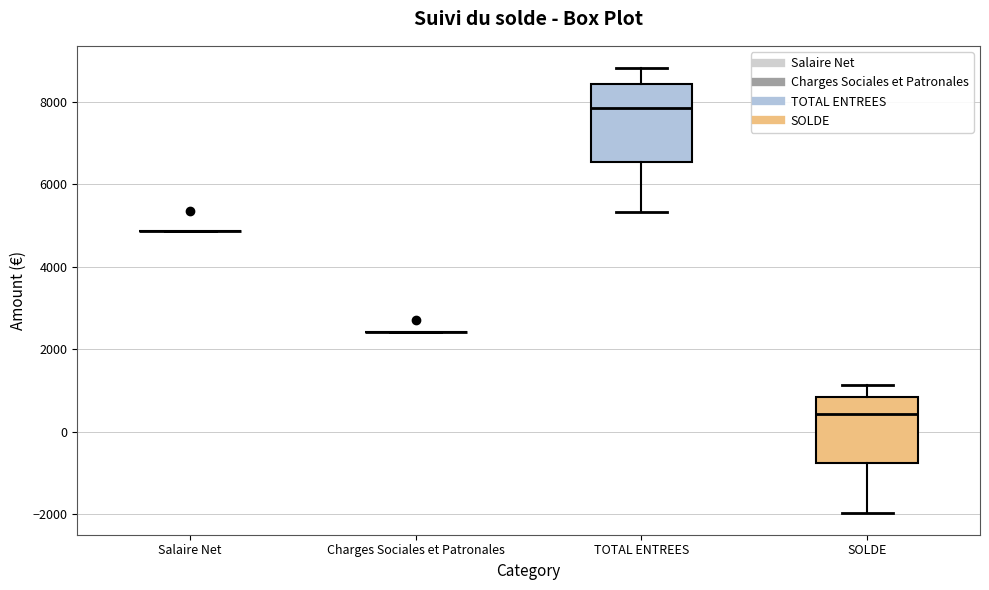

Reading left to right, read every box against the y-axis: the position of its median line, the range the box covers, and the ends of its whiskers. The values are not printed on the chart, so give them approximately, as read against the axis.

Salaire Net: box collapsed to a line at 4800, whiskers 4800 to 4800
Charges Sociales et Patronales: box collapsed to a line at 2400, whiskers 2400 to 2400
TOTAL ENTREES: median 7800, box 6600 to 8400, whiskers 5400 to 8800
SOLDE: median 400, box -800 to 800, whiskers -2000 to 1200